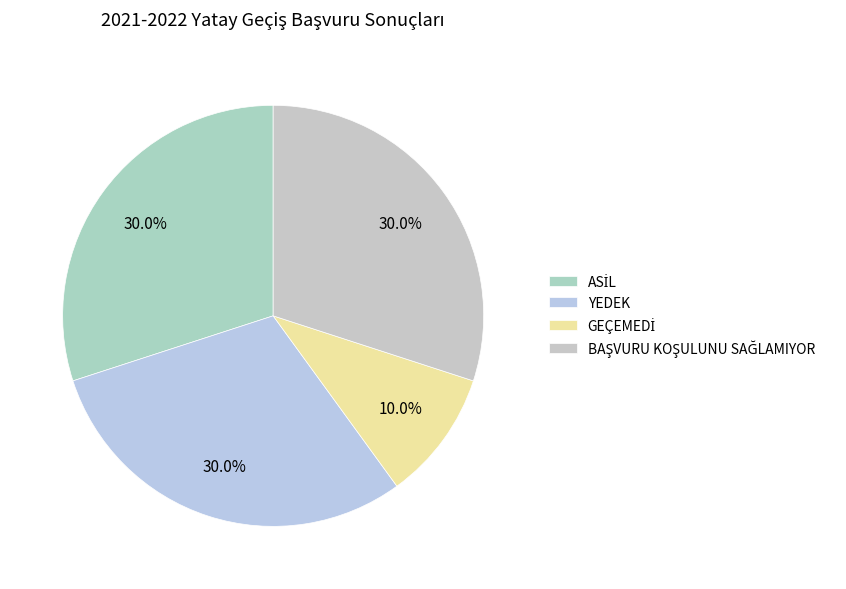

How many segments does this pie chart have?

4